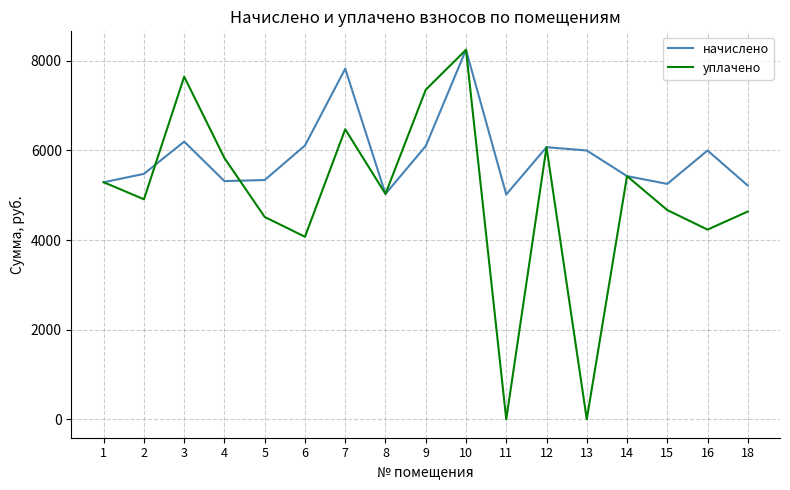

How many lines are shown in the chart?

2